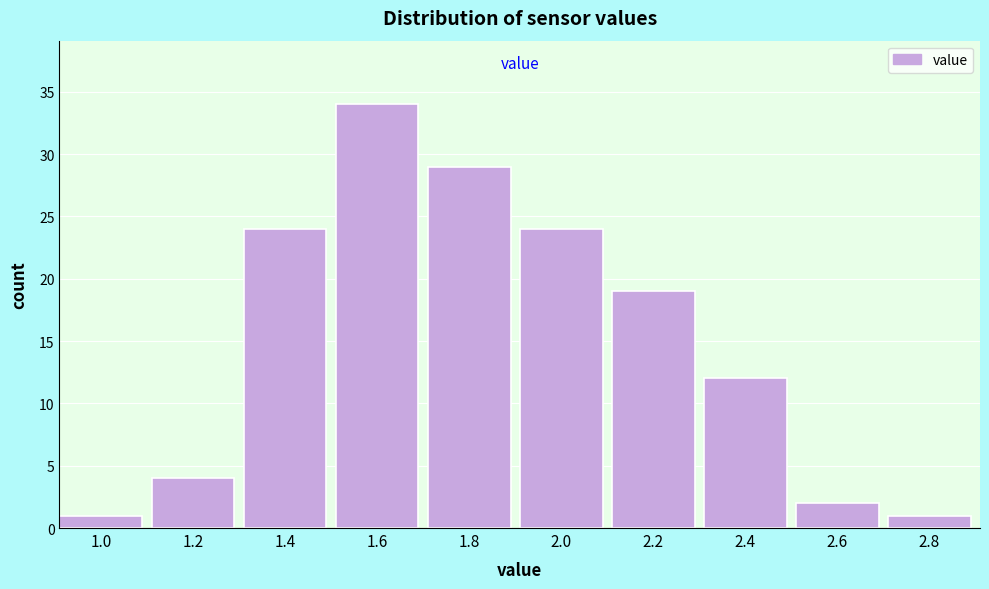

Reading left to right, list all the values displayed in this chart.

1.0=1	1.2=4	1.4=24	1.6=34	1.8=29	2.0=24	2.2=19	2.4=12	2.6=2	2.8=1